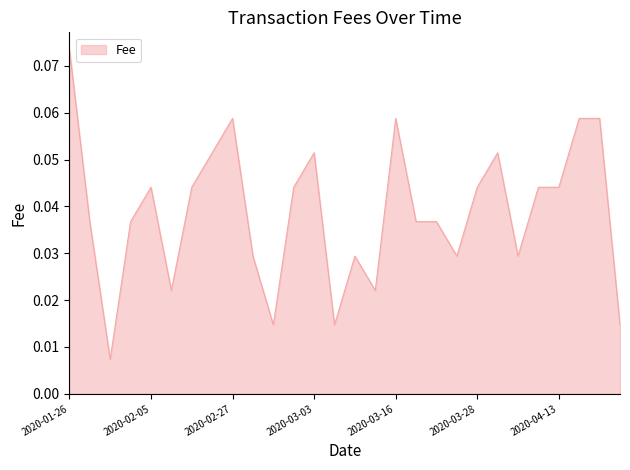

At which category does the chart reach its peak across all series?

2020-01-26